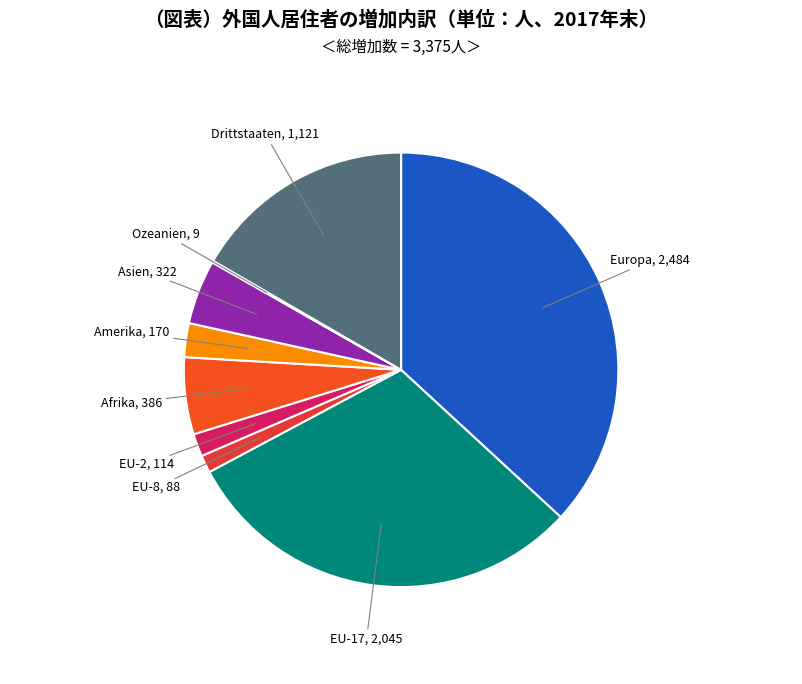

Between Amerika and EU-2, which is larger?

Amerika